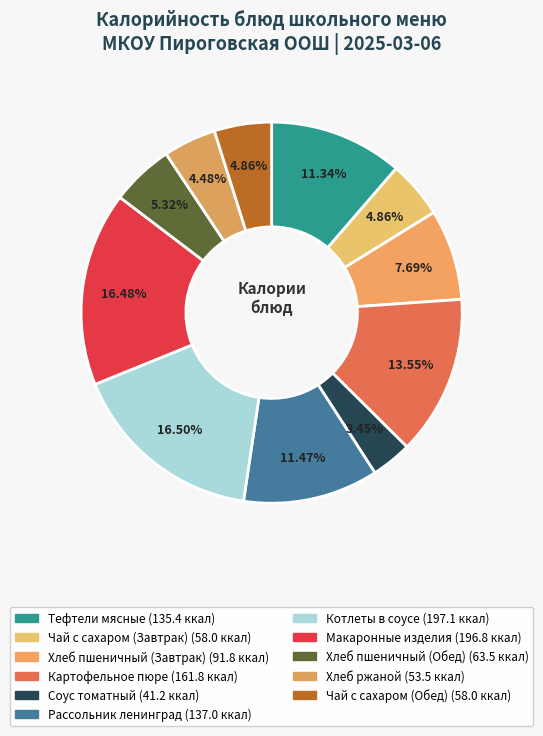

Does Хлеб пшеничный (Завтрак) represent more than half of the total?

No